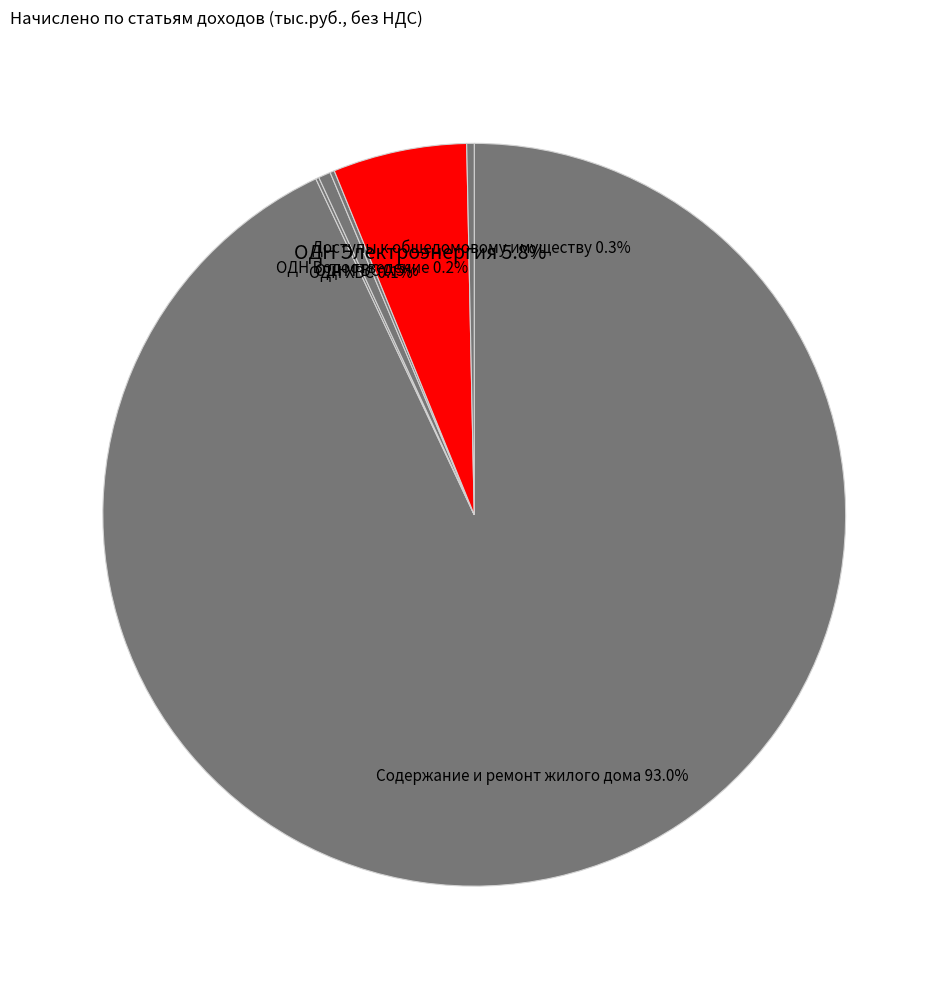

Which slice is the smallest?

ОДН ХВС